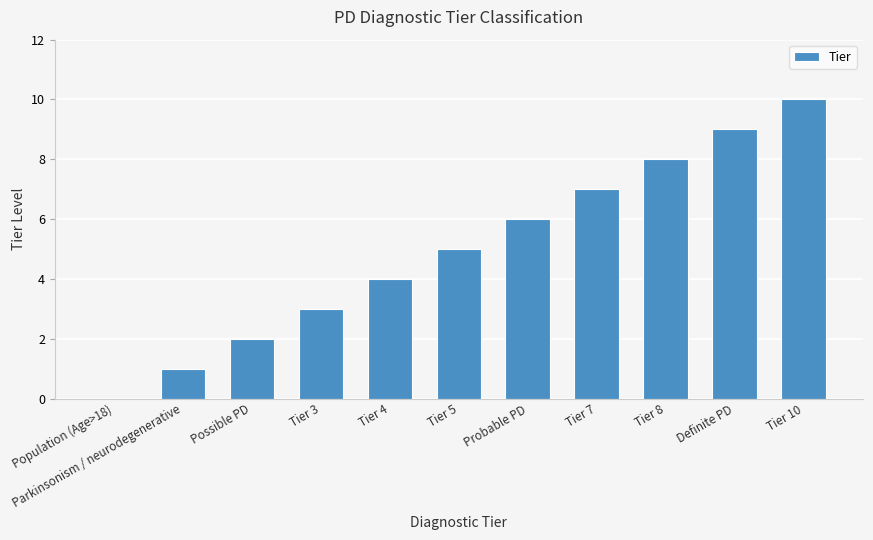

Count the number of data series in this chart.

1